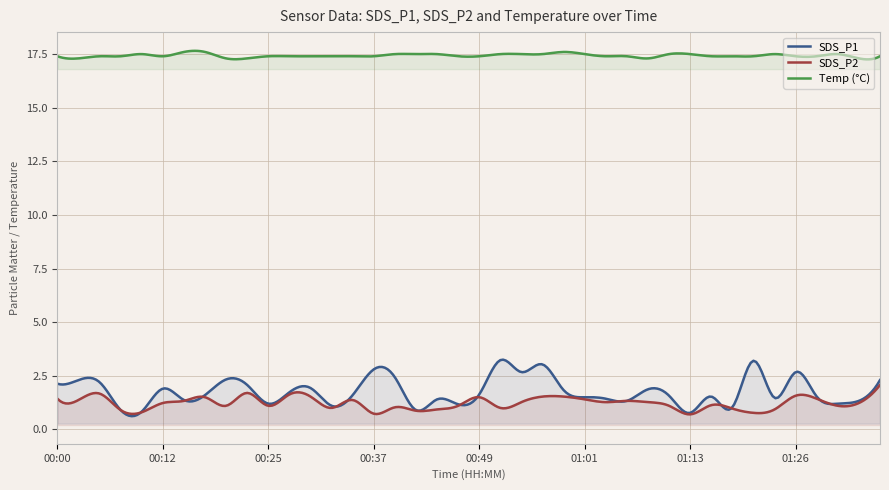

At which label is Temp closest to 17?

00:02